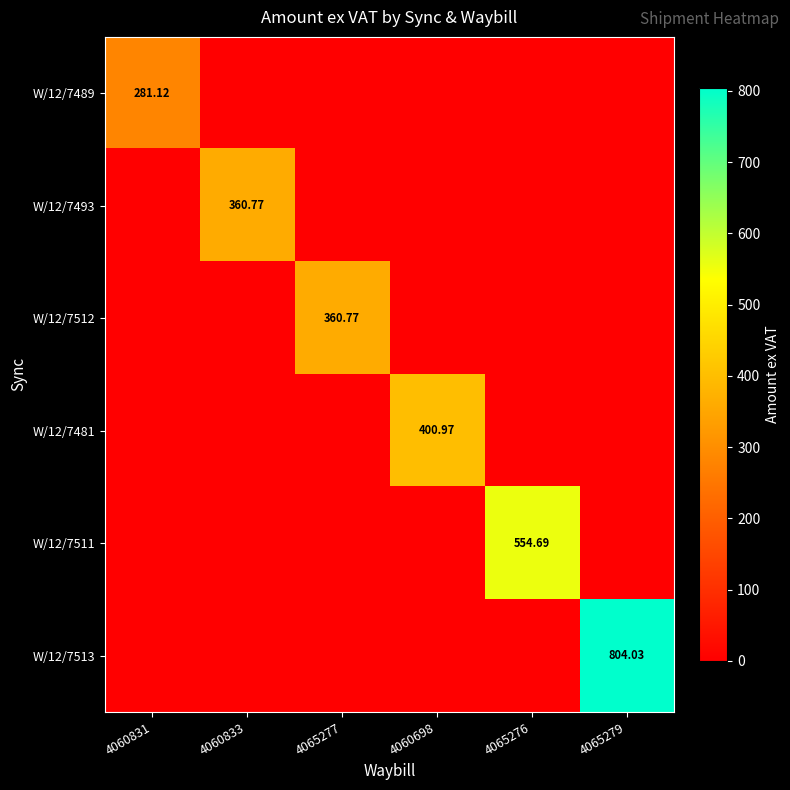

What is the maximum value for W/12/7489?

281.1